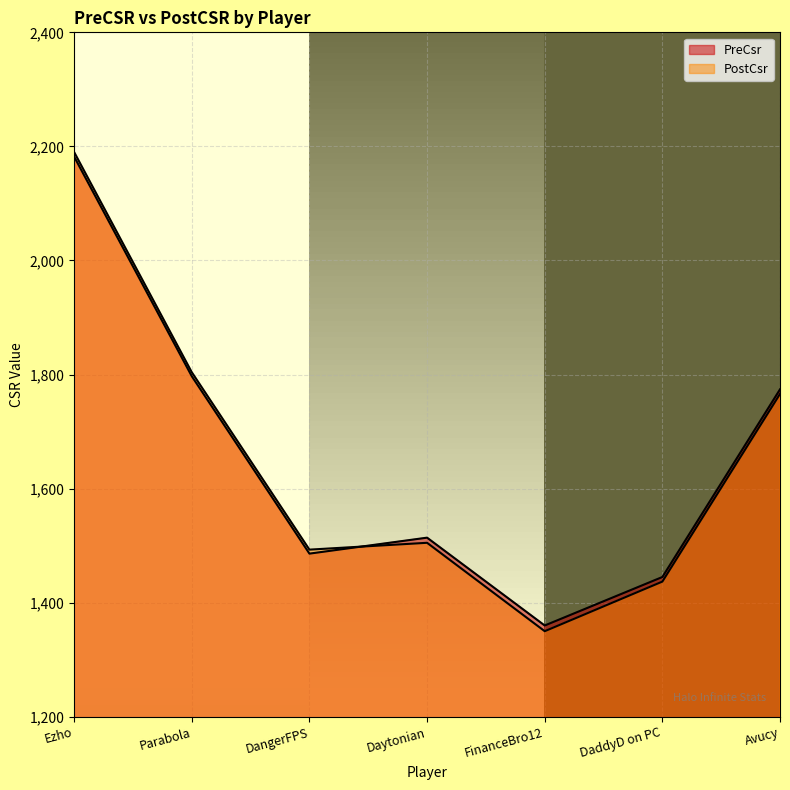

What is the difference between the maximum and minimum values in the PostCsr series?

840